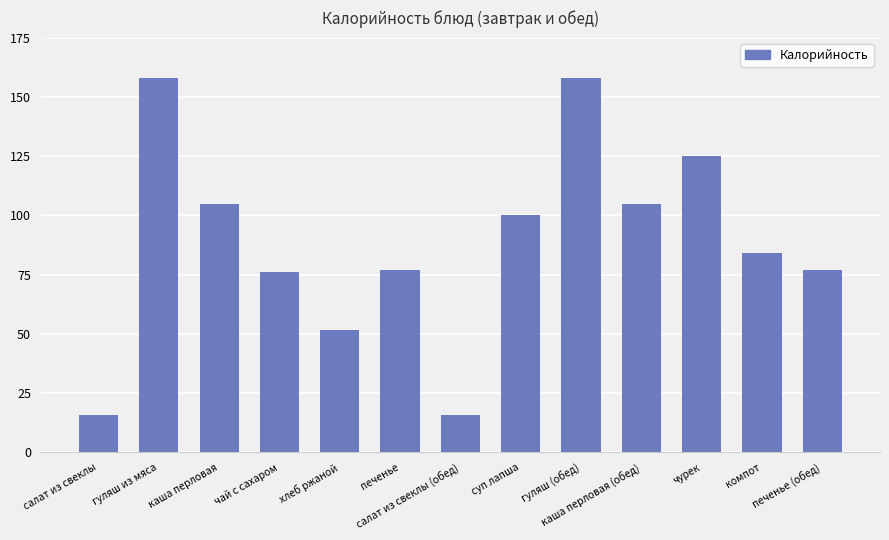

True or false: the data shows 83.7 at хлеб ржаной.

False